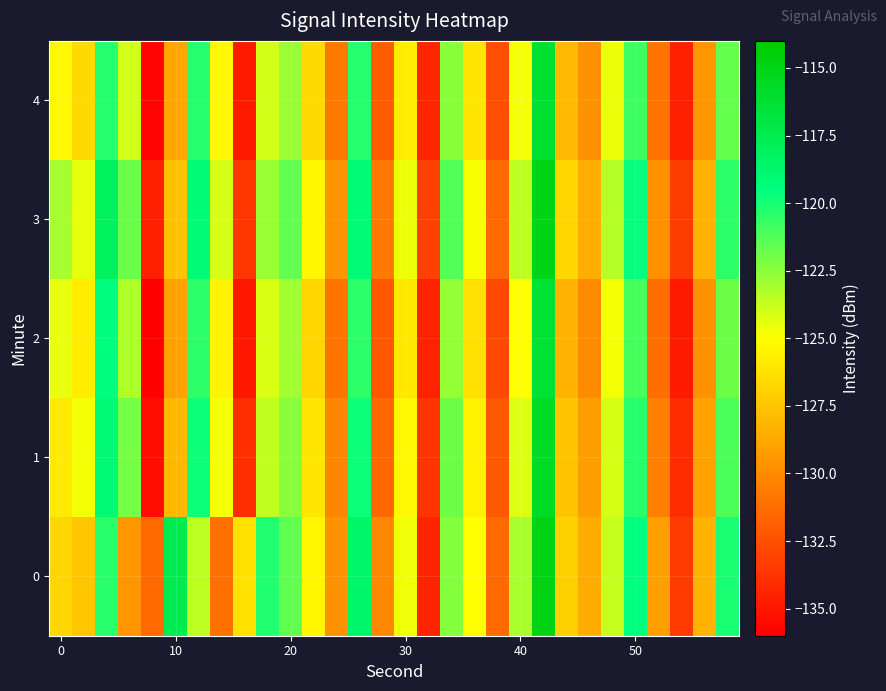

Rank the series by their maximum value, from lowest to highest.

2, 4, 1, 3, 0